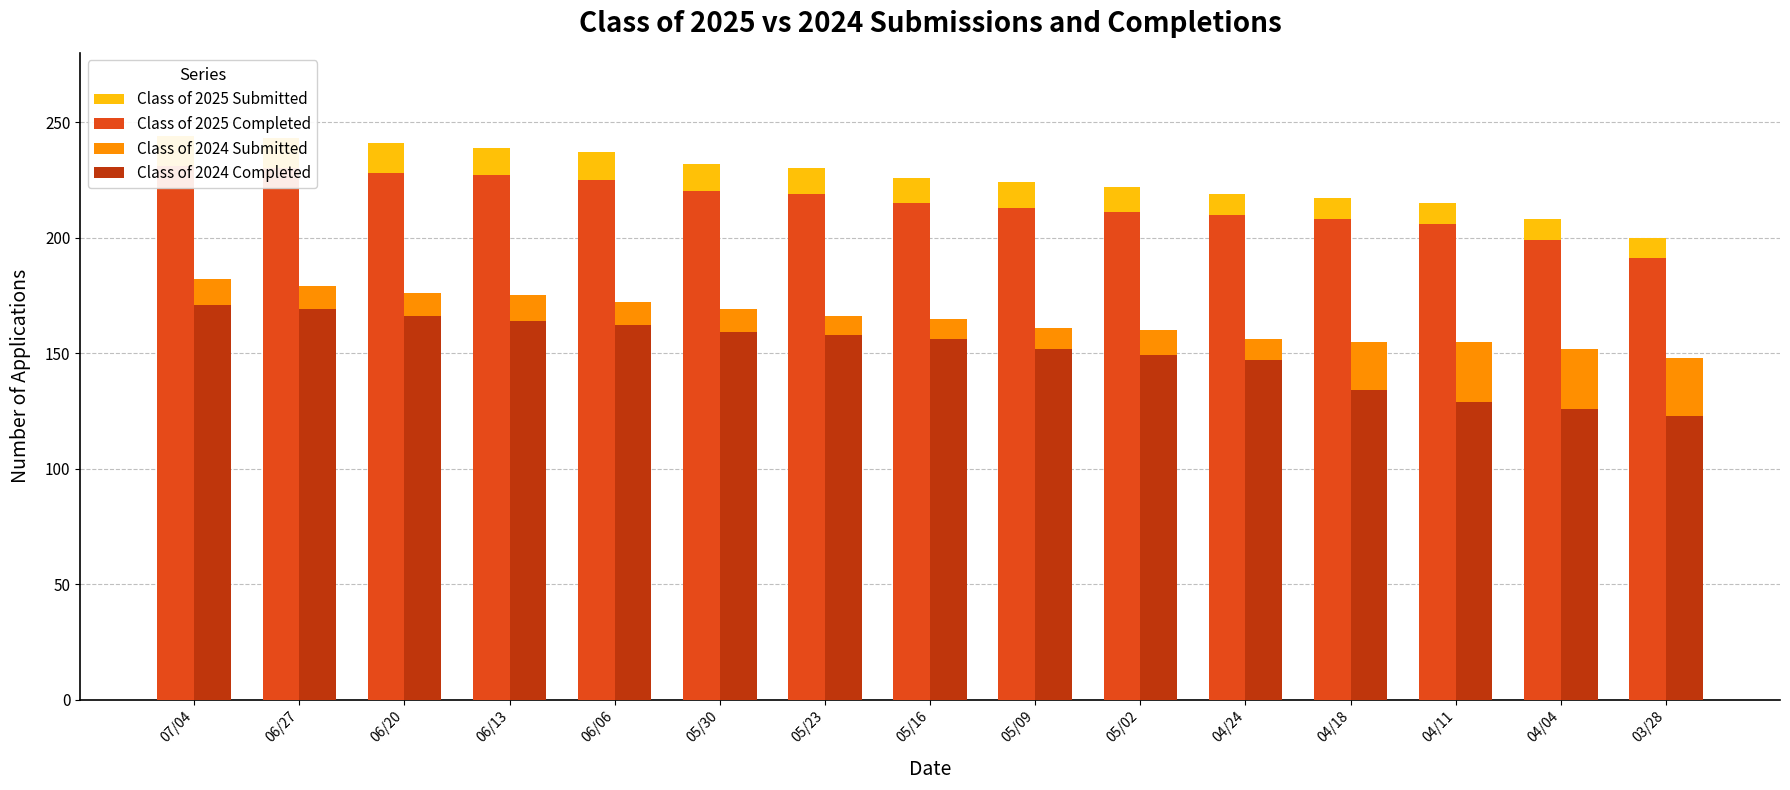

What are all the series names shown in the legend?

Class of 2025 Submitted, Class of 2025 Completed, Class of 2024 Submitted, Class of 2024 Completed